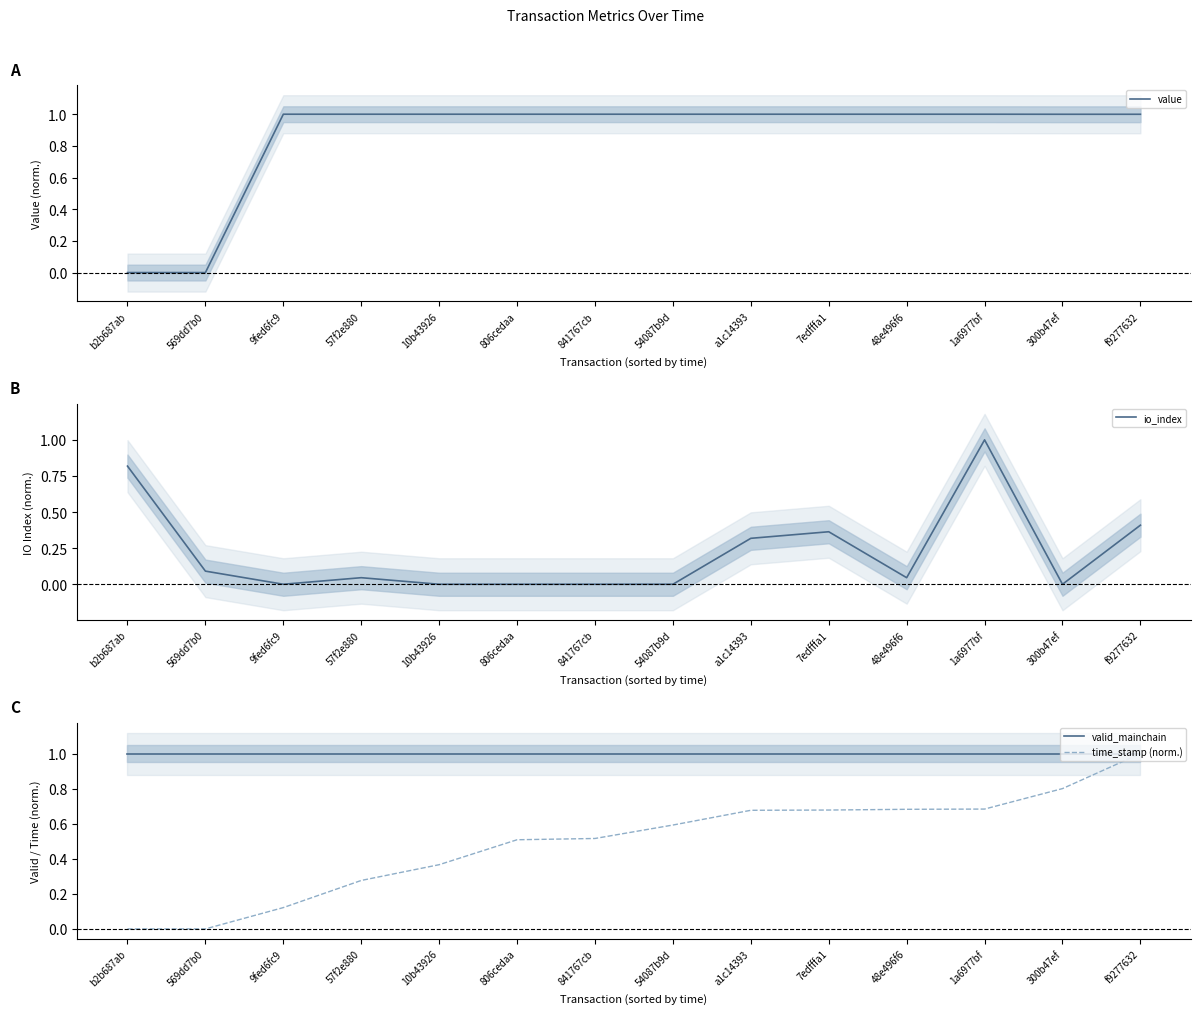

What is the sum of all valid_mainchain values?

14.0